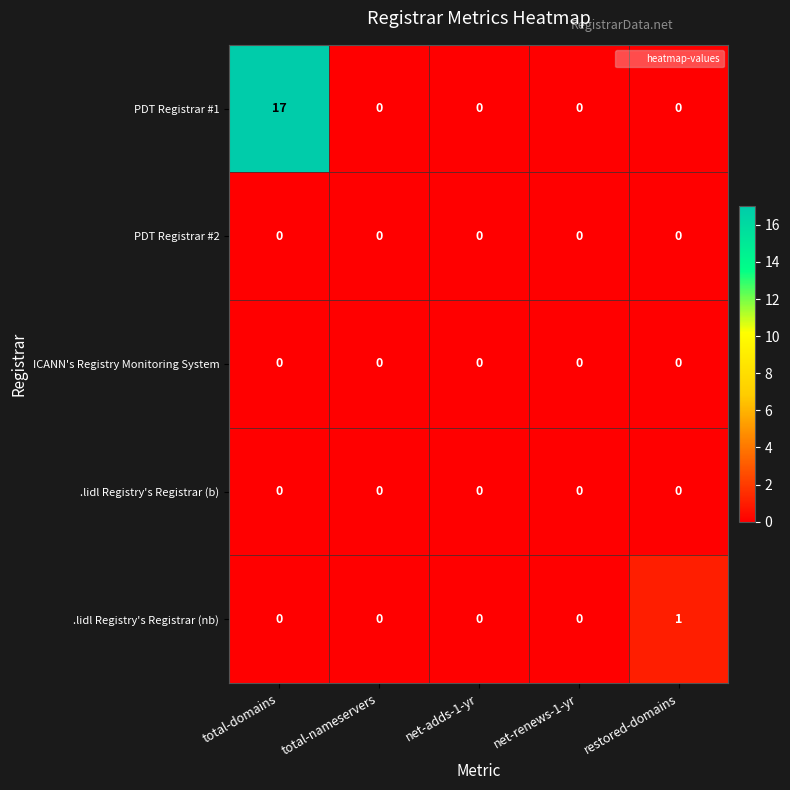

At how many categories does at least one series exceed 16?

1